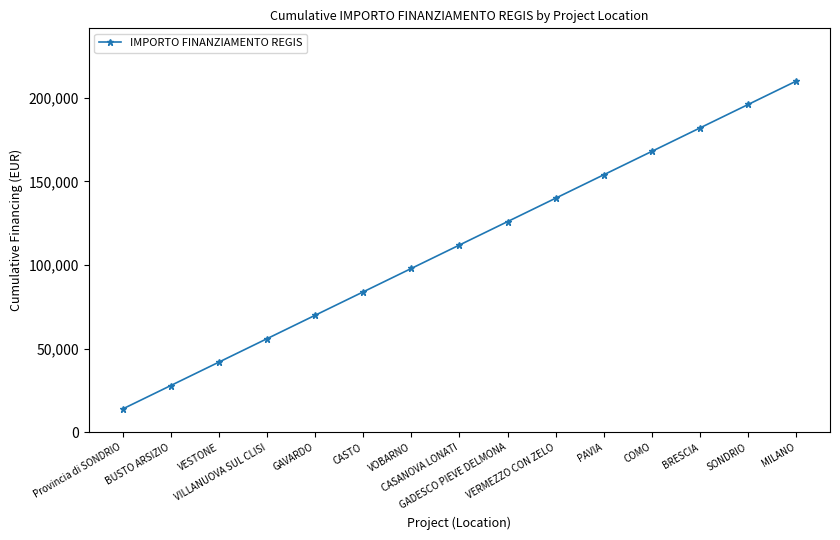

Reading right to left, what are all the values shown in this chart?

MILANO=210000	SONDRIO=196000	BRESCIA=182000	COMO=168000	PAVIA=154000	VERMEZZO CON ZELO=140000	GADESCO PIEVE DELMONA=126000	CASANOVA LONATI=112000	VOBARNO=98000	CASTO=84000	GAVARDO=70000	VILLANUOVA SUL CLISI=56000	VESTONE=42000	BUSTO ARSIZIO=28000	Provincia di SONDRIO=14000